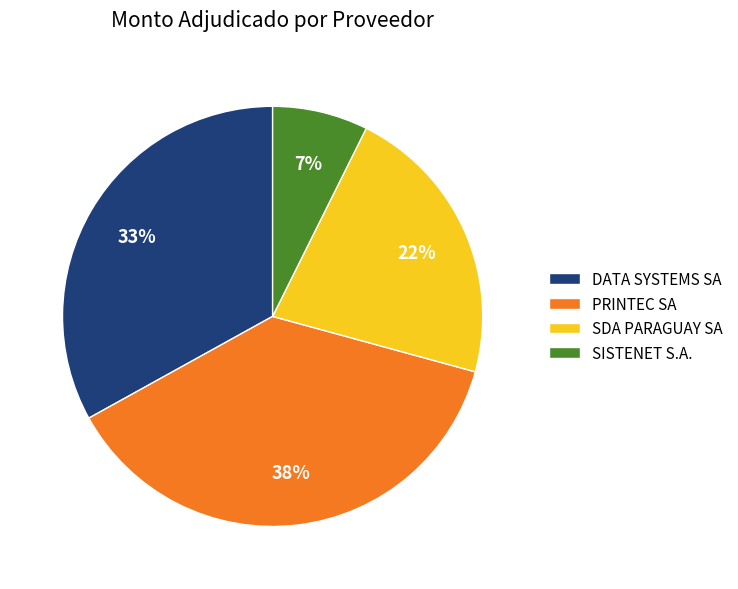

To the nearest percent, what percentage of the pie is PRINTEC SA?

38%